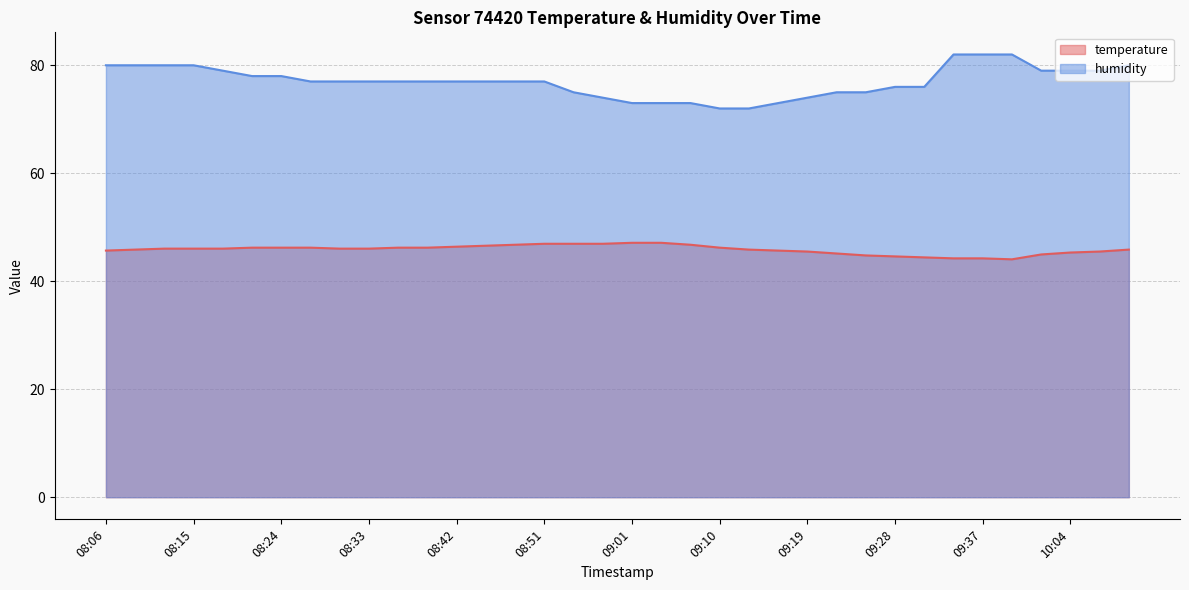

Is it true that temperature equals 29.2 at 08:51?

False